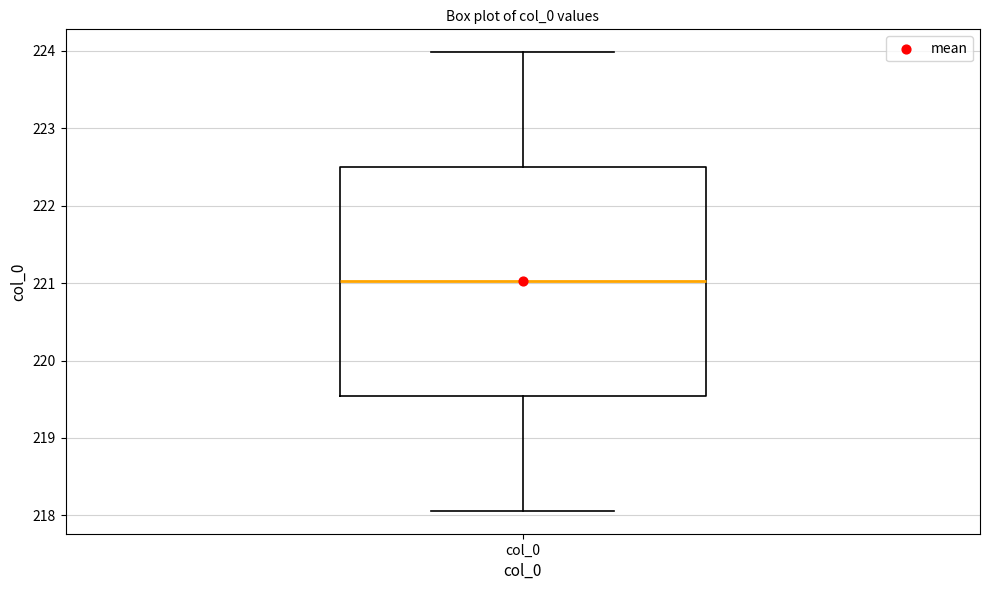

Read this box plot against the y-axis: the position of the median line, the range covered by the box, and the ends of both whiskers. The values are not printed on the chart, so give them approximately, as read against the axis.

median 221.0, box 219.5 to 222.5, whiskers 218.1 to 224.0